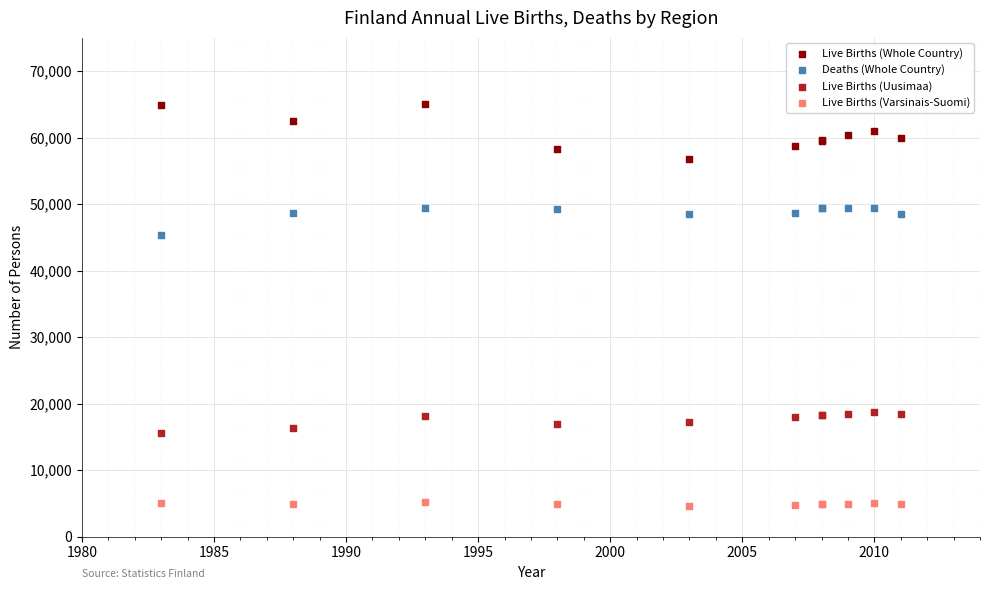

Across all series, what Y value is closest to 34843?

45299